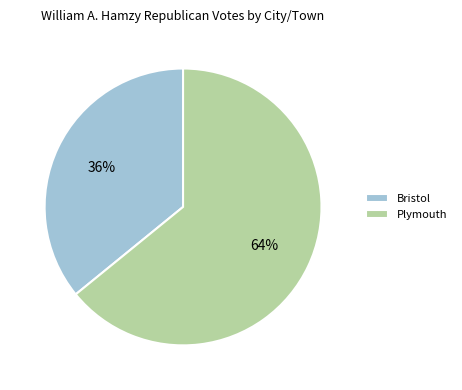

Is Plymouth the majority of the pie?

Yes